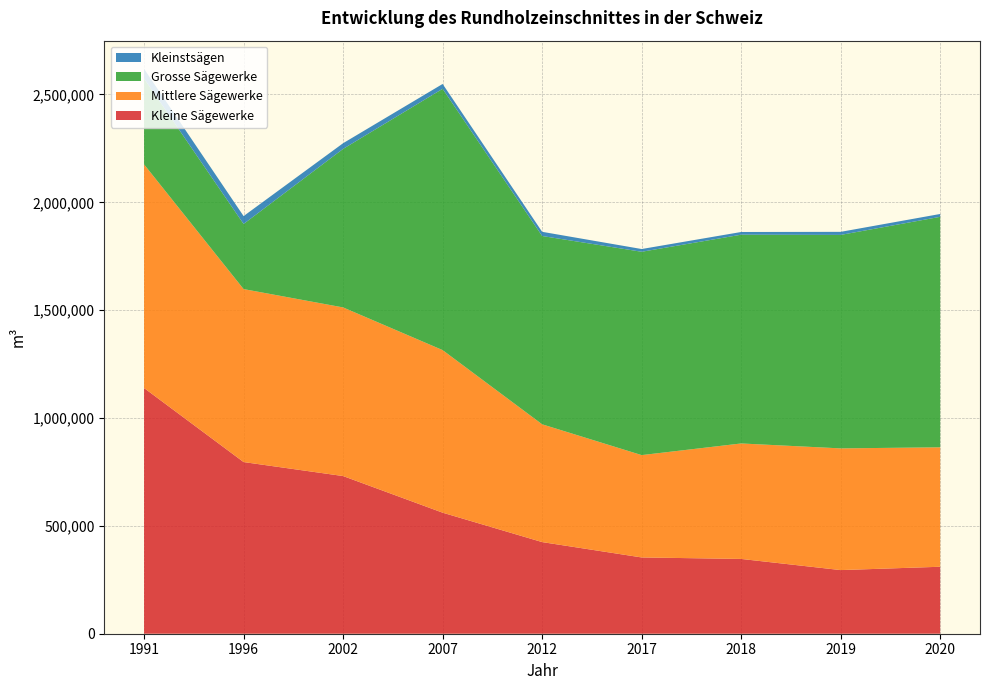

Reading left to right, list all the values displayed in this chart.

Kleine Sägewerke: 1139053	795862	730978	561203	424853	353629	346737	295026	310474
Mittlere Sägewerke: 1036733	801941	781799	753738	546074	474470	535366	564241	553789
Grosse Sägewerke: 398040	301884	735027	1211461	873028	942738	967861	989722	1068579
Kleinstsägen: 44772	36538	26310	22411	19374	12711	12532	14188	13207